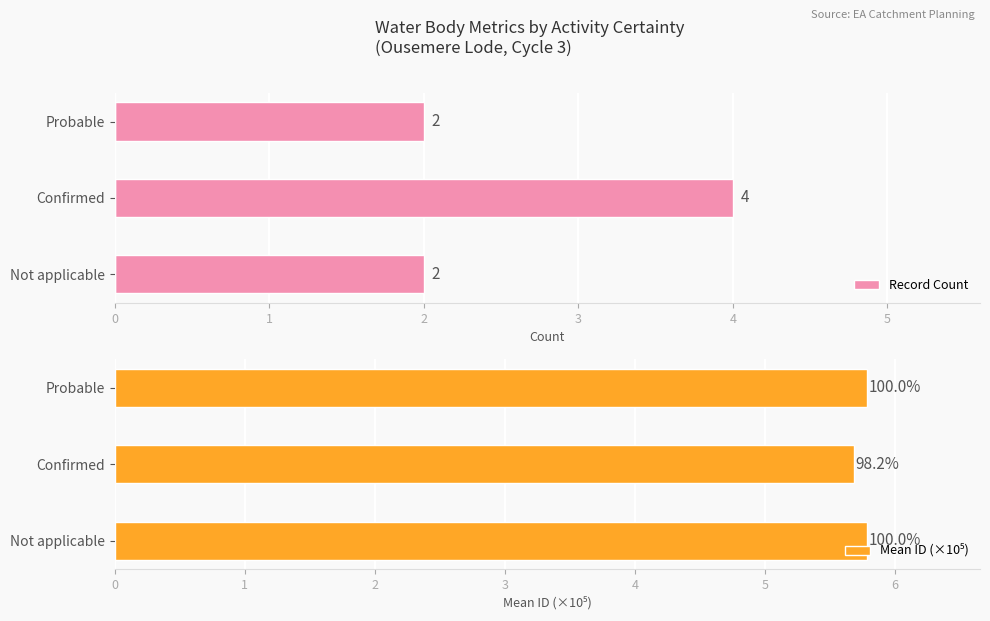

Reading left to right, extract all data points from this chart.

Record Count: 2.0	4.0	2.0
Mean ID (×10⁵): 5.8	5.7	5.8